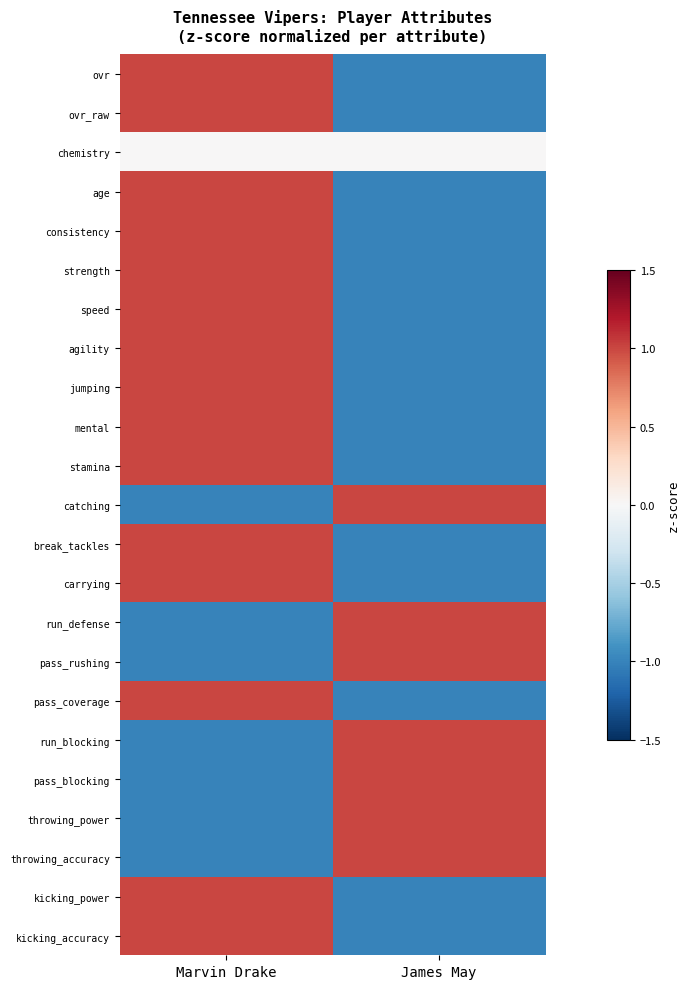

Reading left to right, what are all the values shown in this chart?

ovr: Marvin Drake=1	James May=-1
ovr_raw: Marvin Drake=1	James May=-1
chemistry: Marvin Drake=0	James May=0
age: Marvin Drake=1	James May=-1
consistency: Marvin Drake=1	James May=-1
strength: Marvin Drake=1	James May=-1
speed: Marvin Drake=1	James May=-1
agility: Marvin Drake=1	James May=-1
jumping: Marvin Drake=1	James May=-1
mental: Marvin Drake=1	James May=-1
stamina: Marvin Drake=1	James May=-1
catching: Marvin Drake=-1	James May=1
break_tackles: Marvin Drake=1	James May=-1
carrying: Marvin Drake=1	James May=-1
run_defense: Marvin Drake=-1	James May=1
pass_rushing: Marvin Drake=-1	James May=1
pass_coverage: Marvin Drake=1	James May=-1
run_blocking: Marvin Drake=-1	James May=1
pass_blocking: Marvin Drake=-1	James May=1
throwing_power: Marvin Drake=-1	James May=1
throwing_accuracy: Marvin Drake=-1	James May=1
kicking_power: Marvin Drake=1	James May=-1
kicking_accuracy: Marvin Drake=1	James May=-1